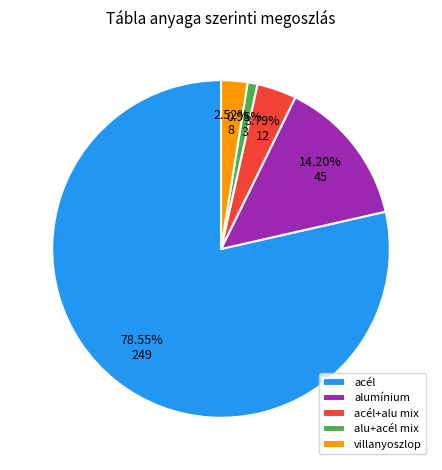

To the nearest percent, what percentage of the pie is villanyoszlop?

3%